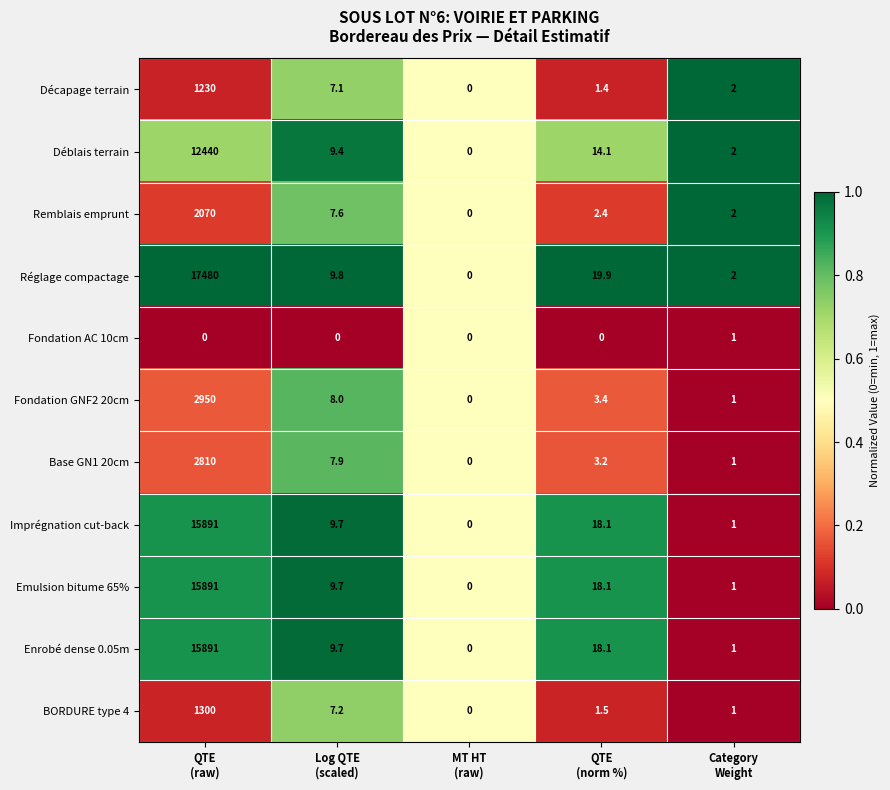

What is the difference between the maximum and minimum values in the Remblais emprunt series?

2070.0